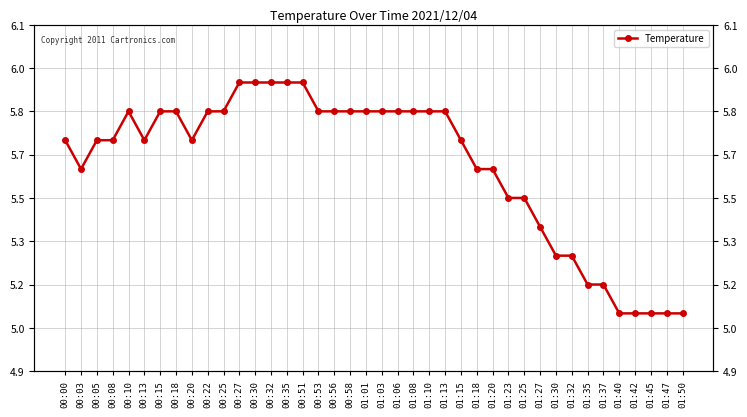

How many distinct data groups are displayed?

1